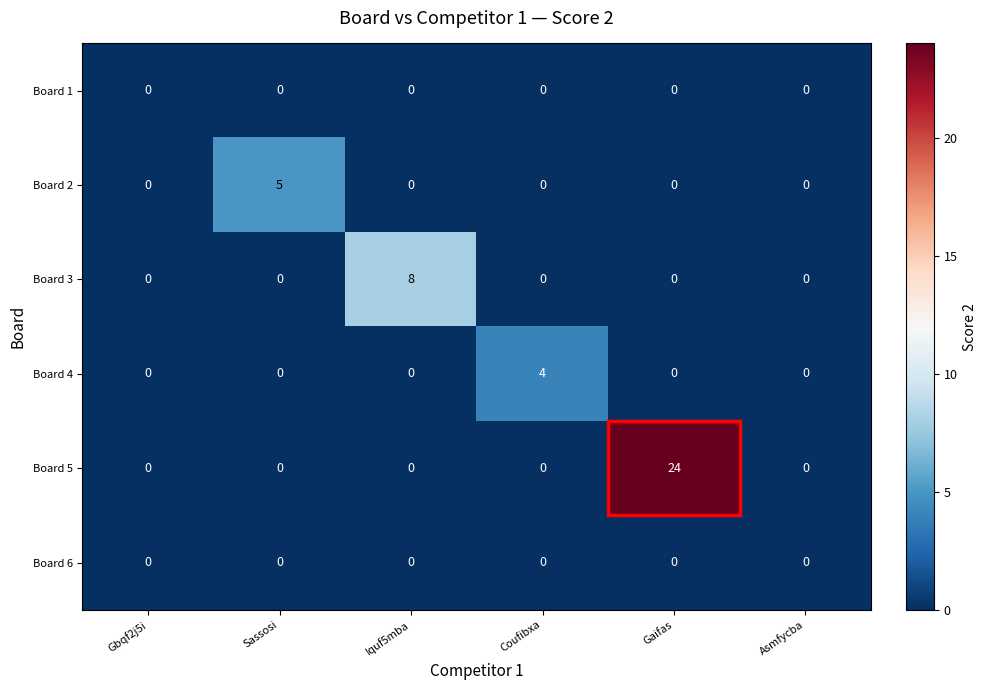

What is the maximum value shown in the chart?

24